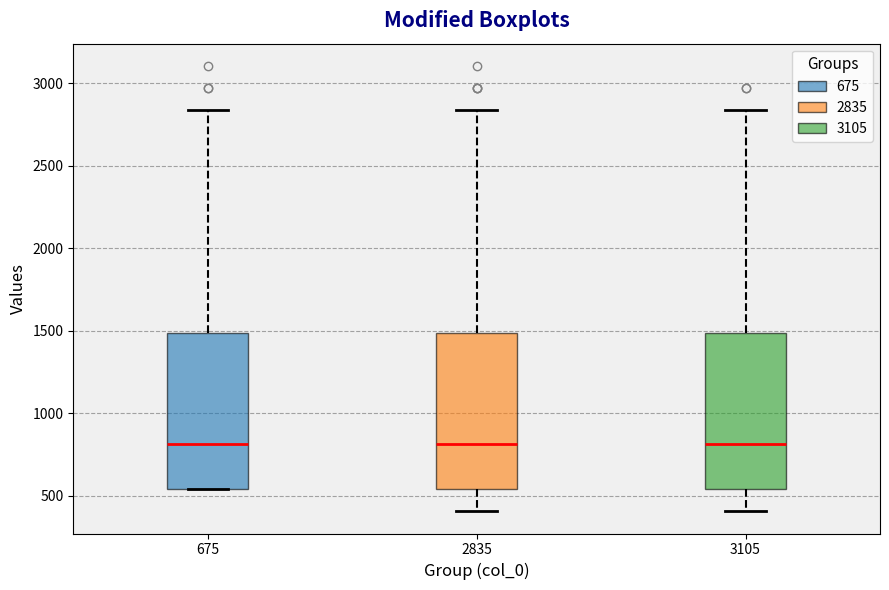

Where is the lower edge of the box at x = 675 on the y-axis? The values are not printed on the chart, so give them approximately, as read against the axis.

550